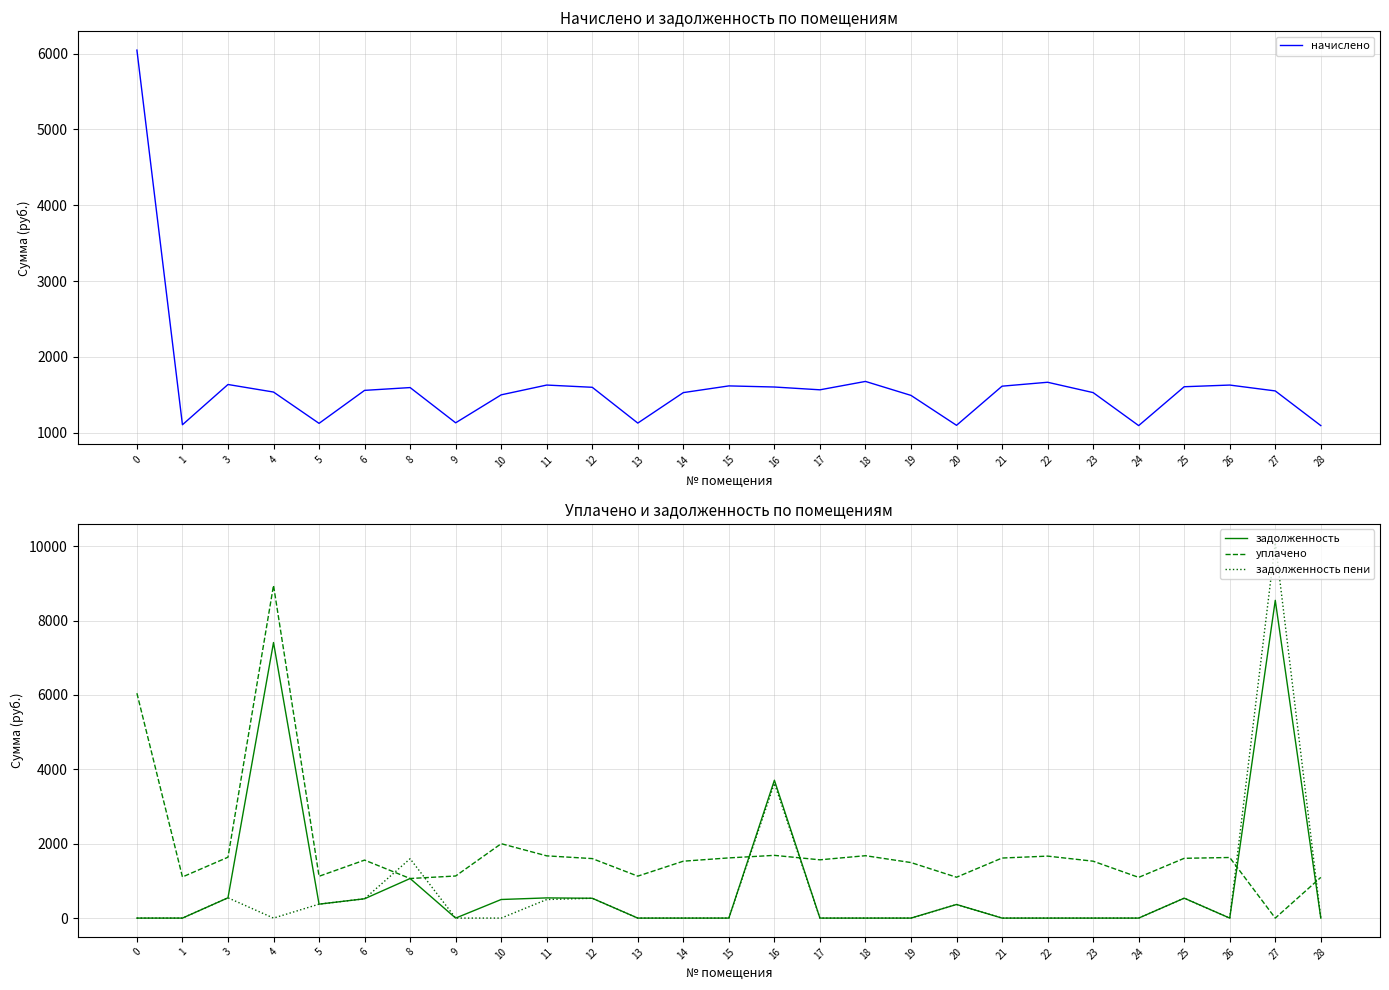

At 17, list the series in order from largest to smallest.

начислено, уплачено, задолженность, задолженность пени